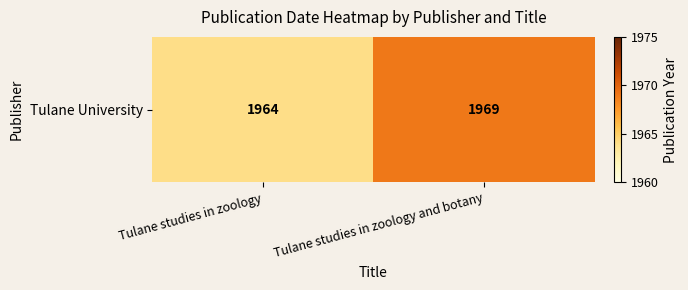

Is it true that the value at Tulane studies in zoology and botany is 518?

False